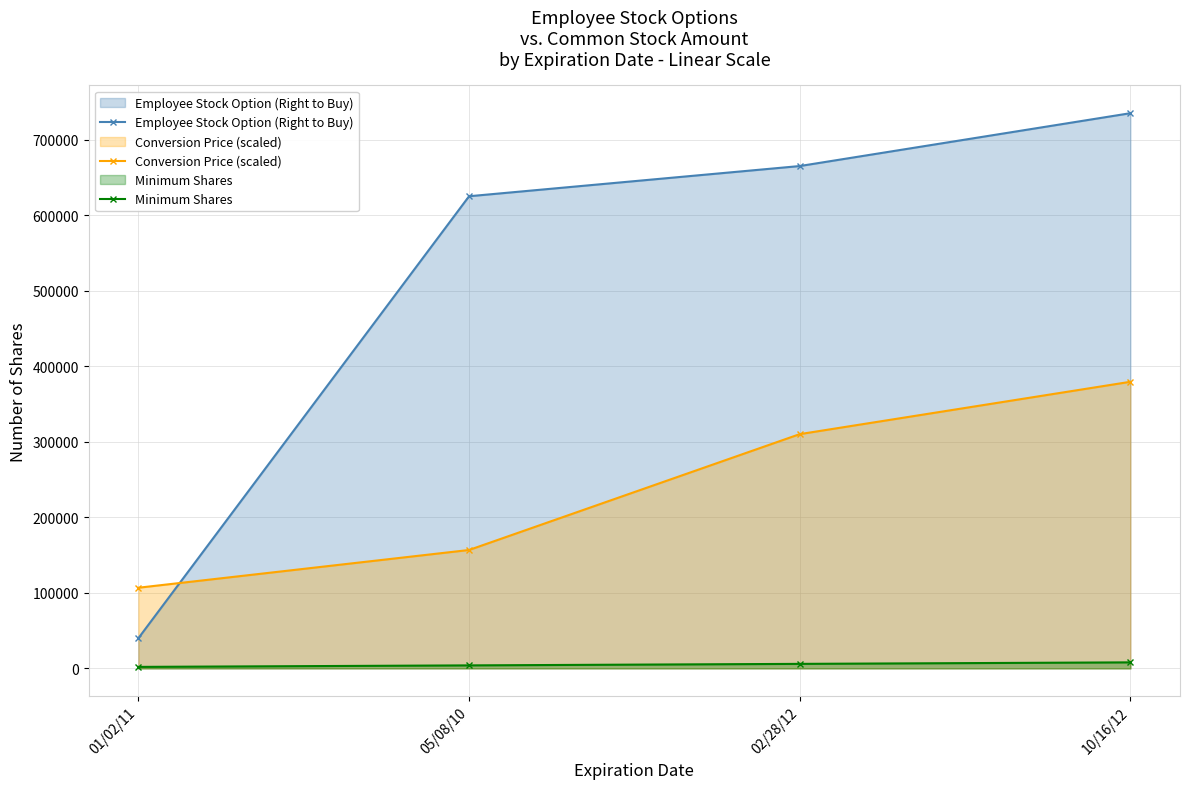

What is the average value of the Employee Stock Option (Right to Buy) series?

516550